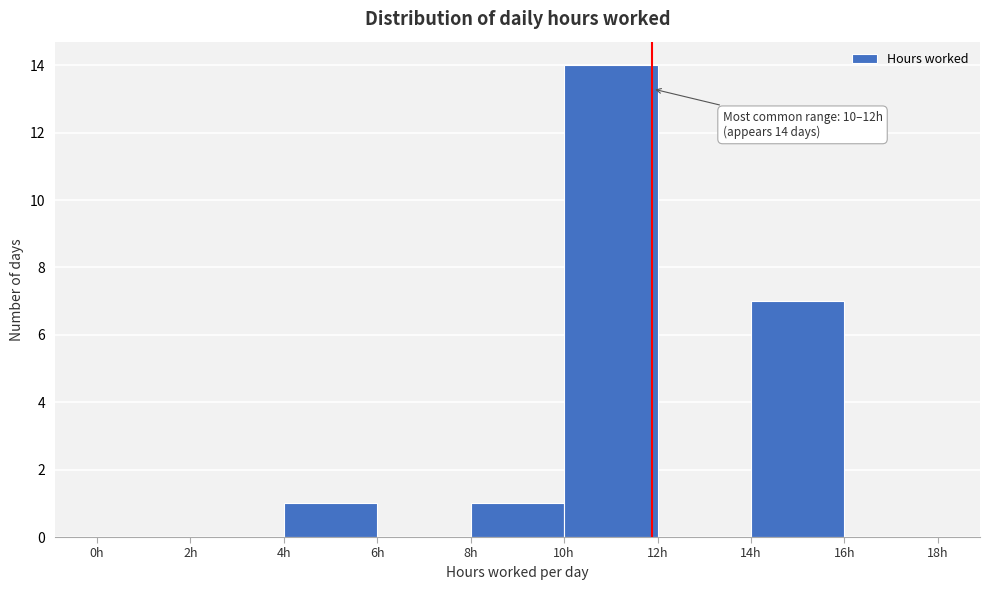

Over which range of the x-axis is the bar tallest?

10 to 12